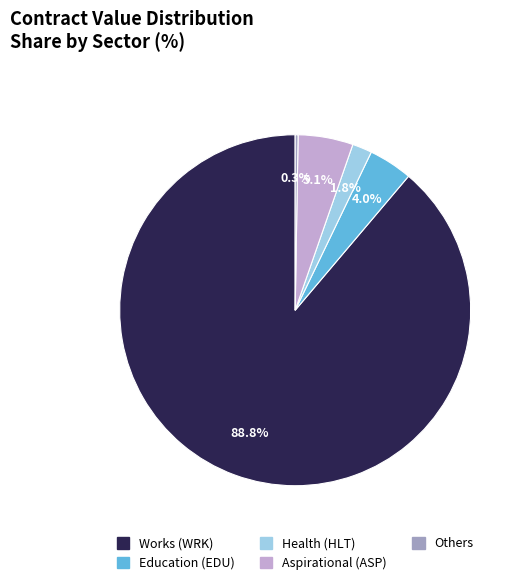

Is there a majority slice in this chart?

Yes